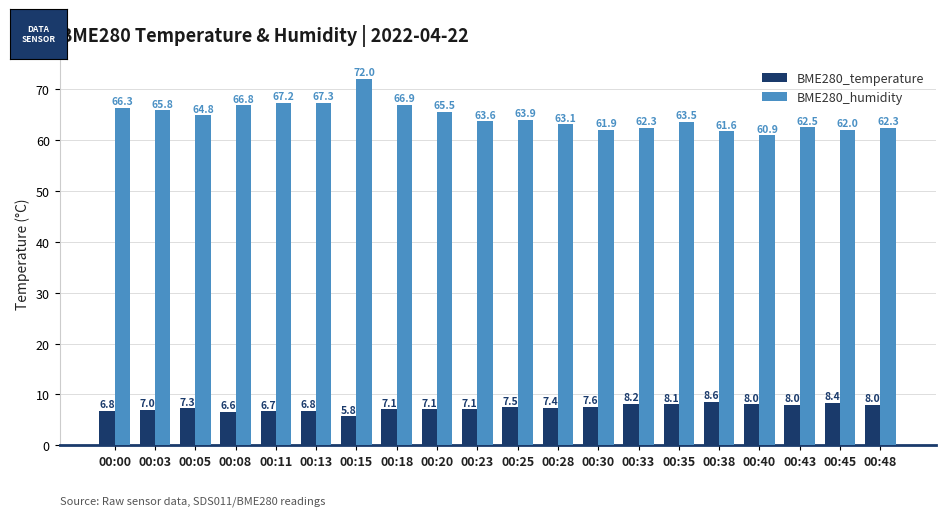

What is the sum of the BME280_temperature values at 00:08 and 00:20?

13.7